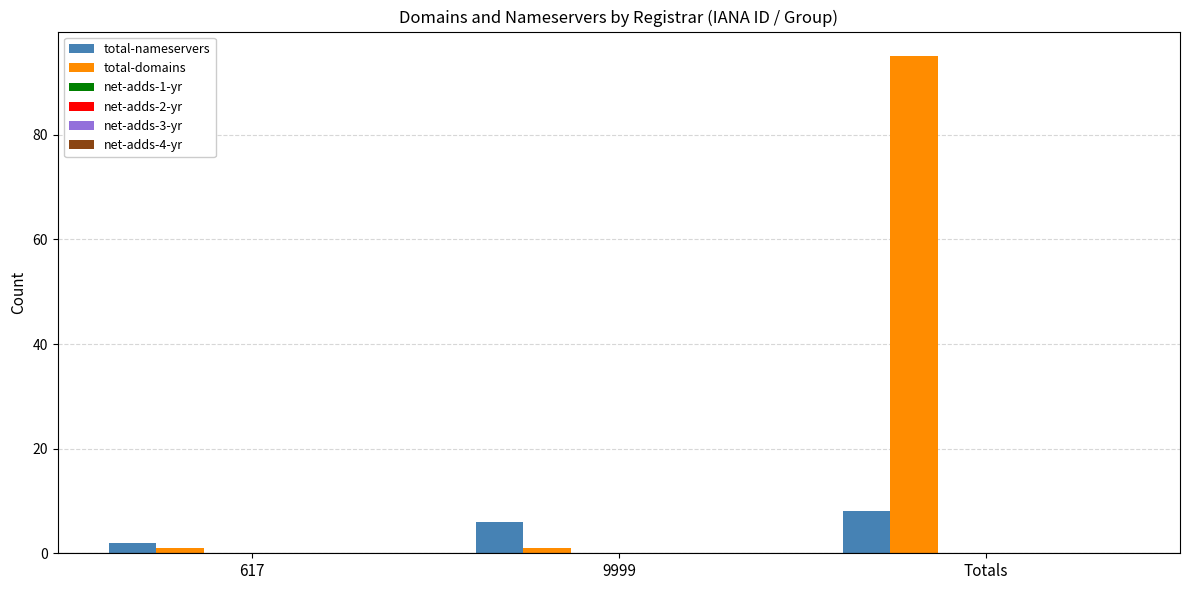

What is the maximum value shown in the chart?

95